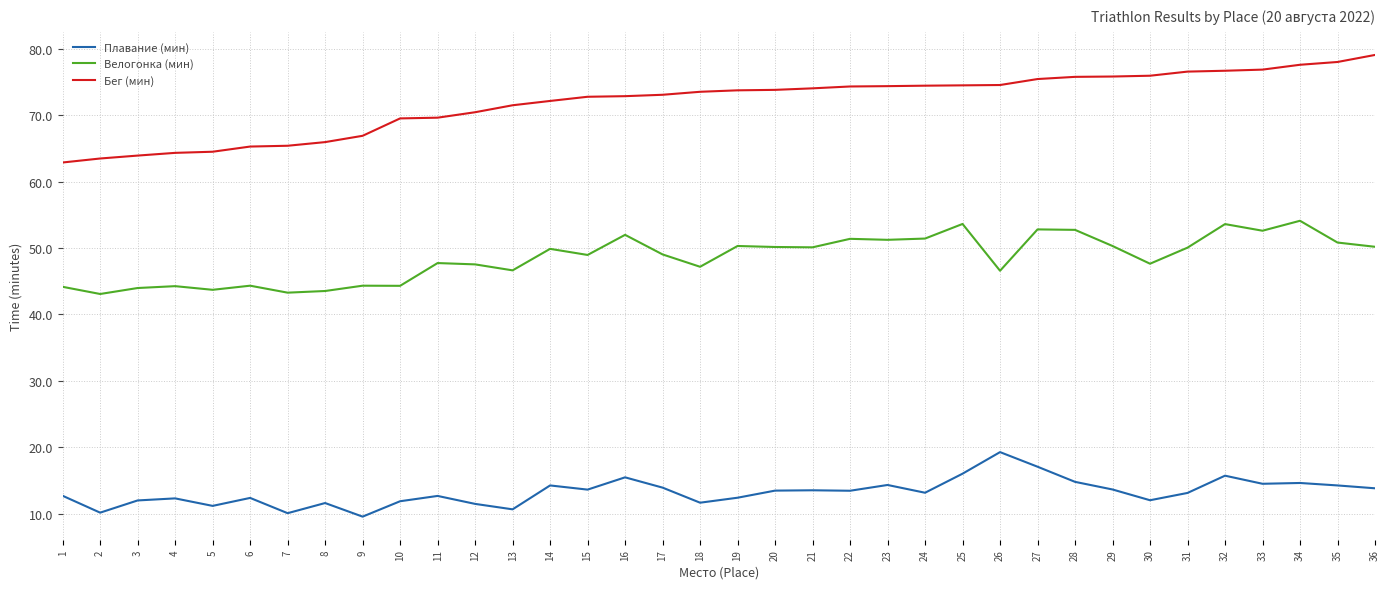

At 25, list the series in order from largest to smallest.

Бег (мин), Велогонка (мин), Плавание (мин)